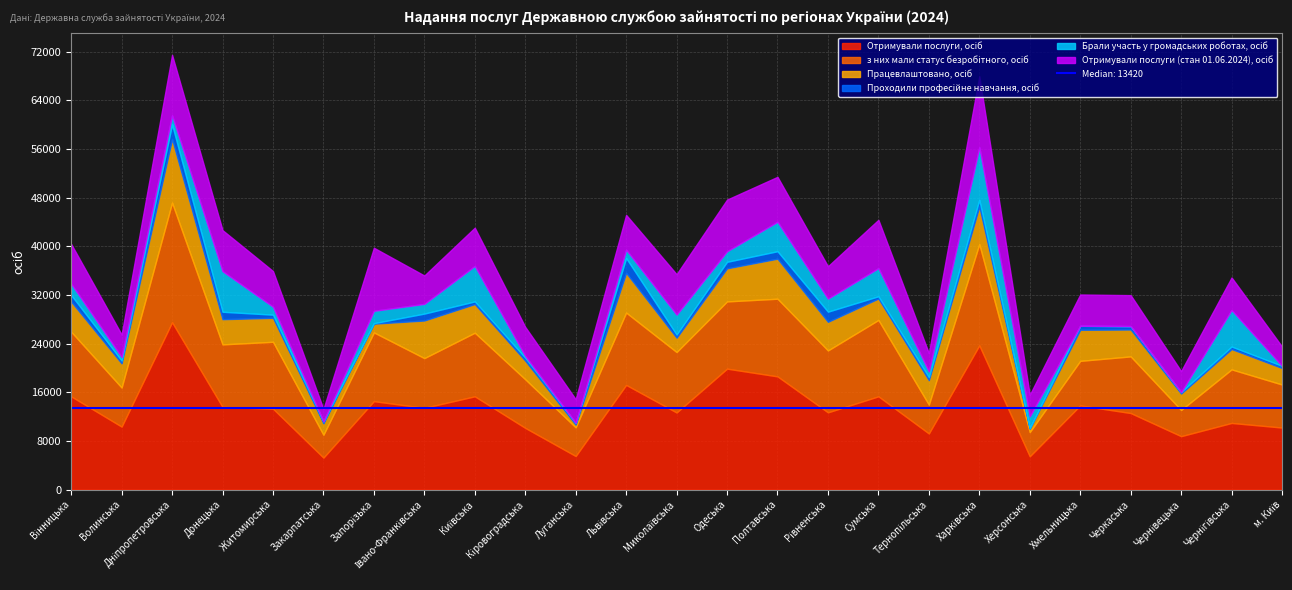

The value of Проходили професійне навчання, осіб at Одеська is 1490. True or false?

False